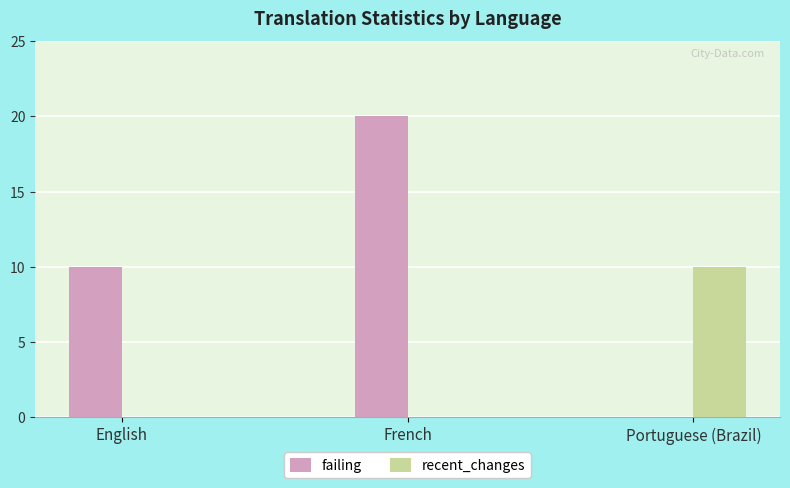

Are the bars horizontal?

No